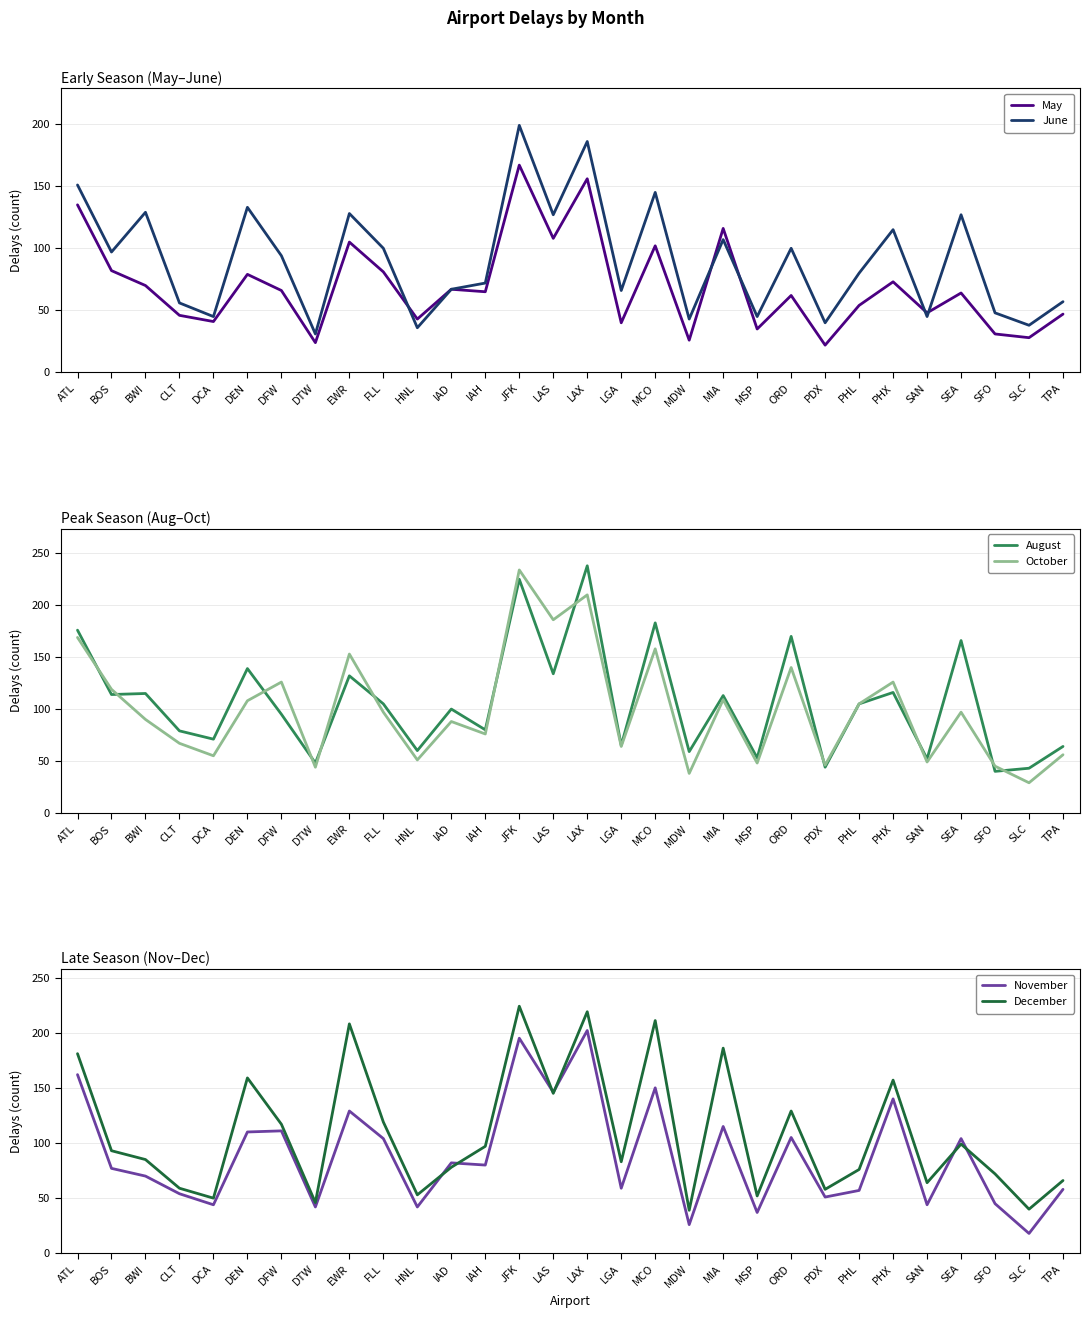

What is the difference between the maximum and minimum values in the June series?

168